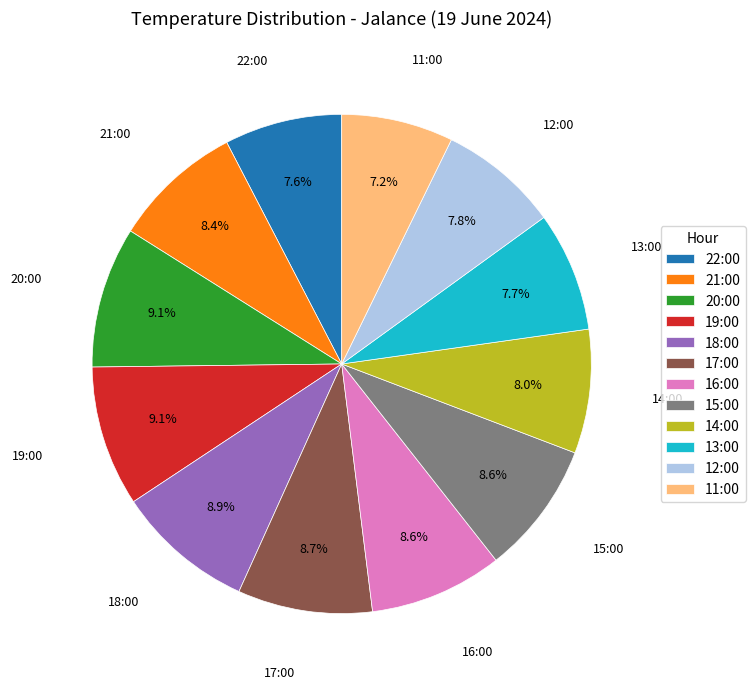

Is 12:00 the majority of the pie?

No